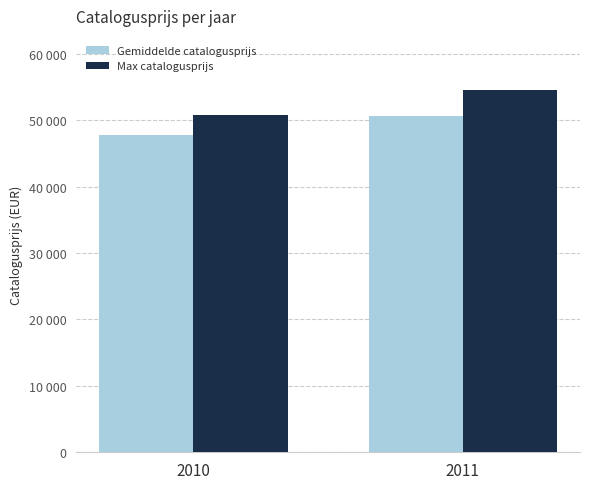

What are all the series names shown in the legend?

Gemiddelde catalogusprijs, Max catalogusprijs